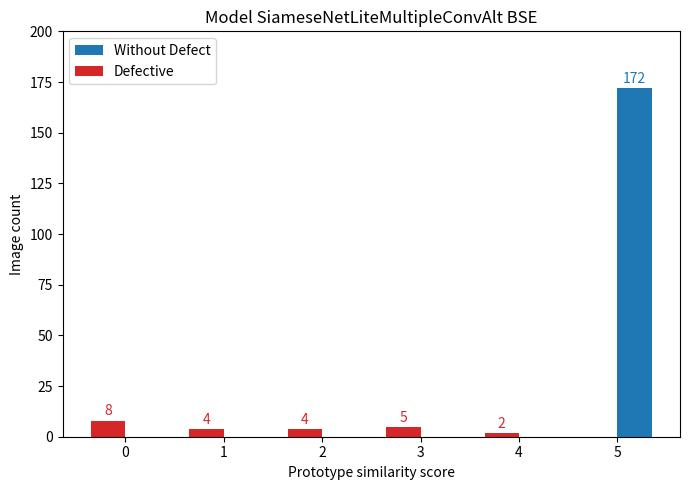

Reading left to right, list all the values displayed in this chart.

Without Defect: 0=0	1=0	2=0	3=0	4=0	5=172
Defective: 0=8	1=4	2=4	3=5	4=2	5=0